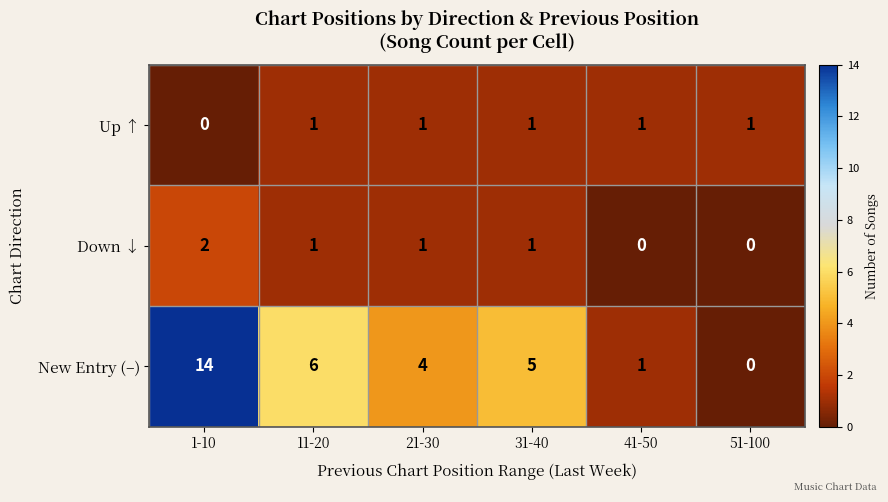

What is the difference between the maximum and minimum values in the New Entry (–) series?

14